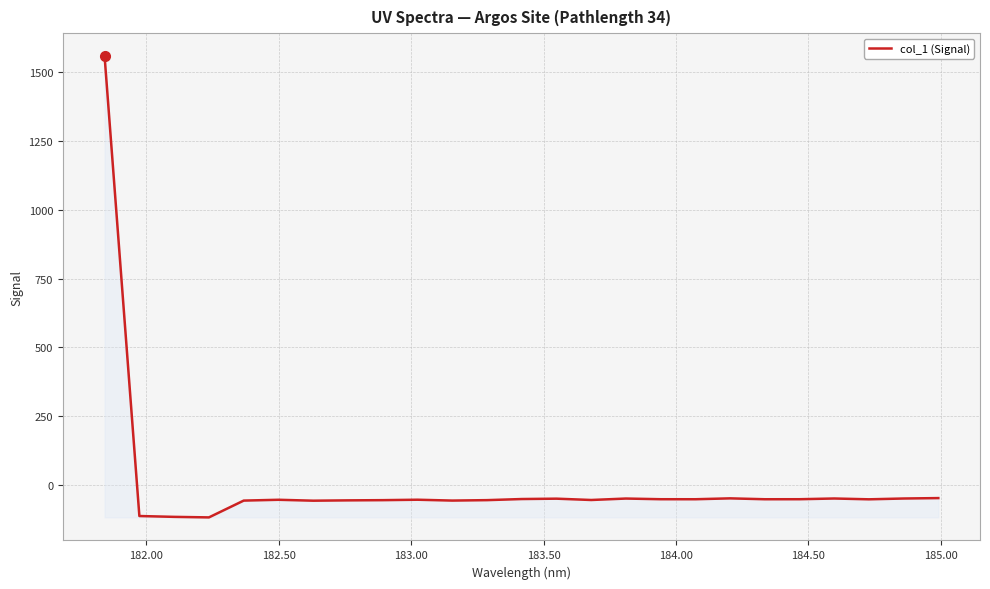

How many series are shown in this chart?

1